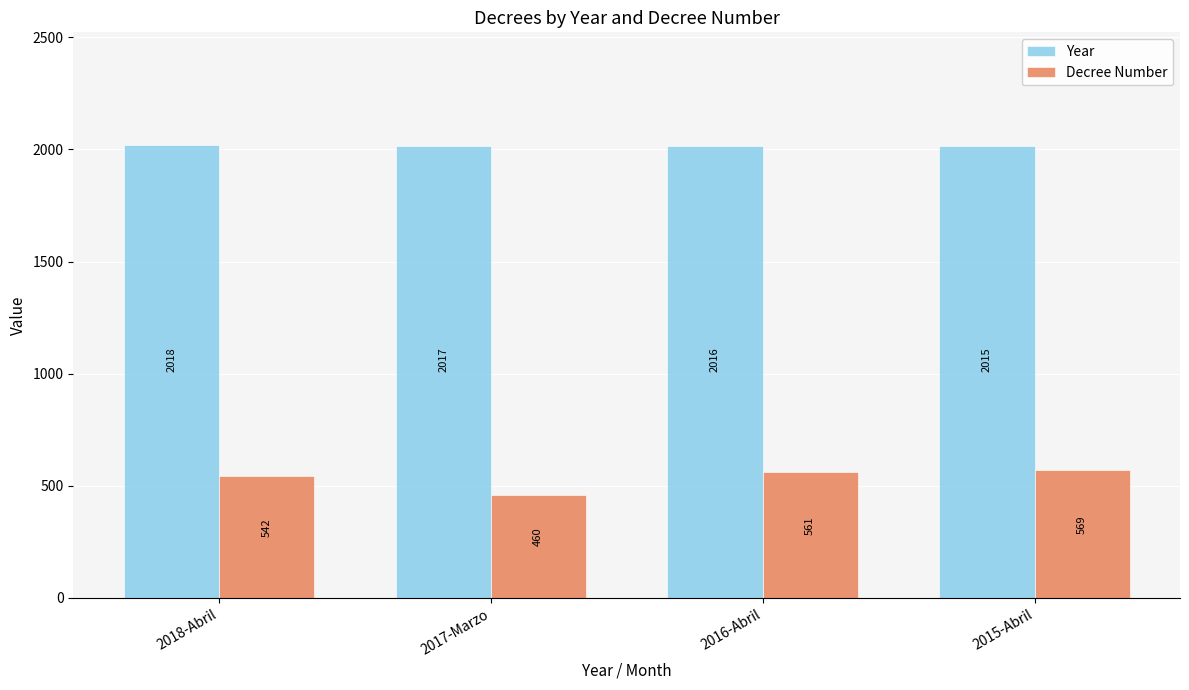

What position from the left is 2018-Abril?

1